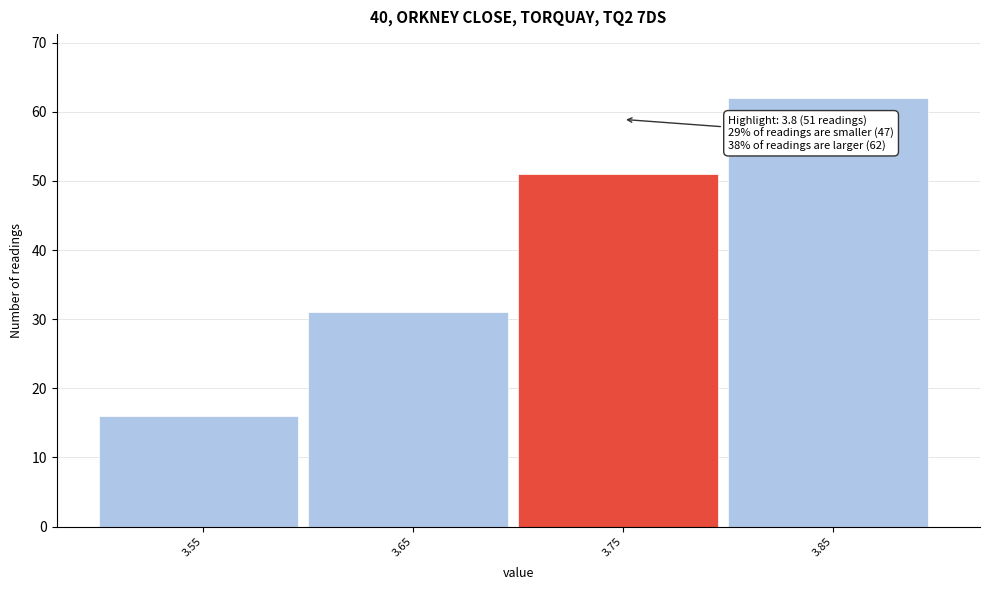

Reading right to left, list all the values displayed in this chart.

62	51	31	16